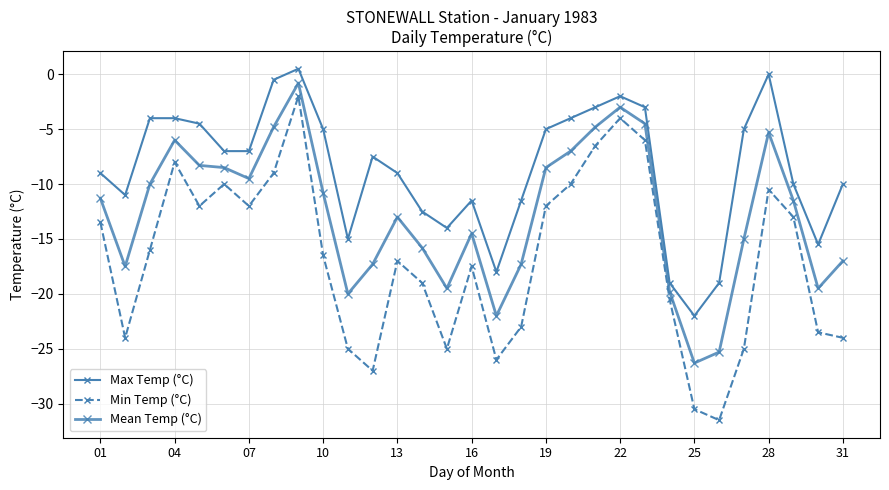

How many distinct data groups are displayed?

3